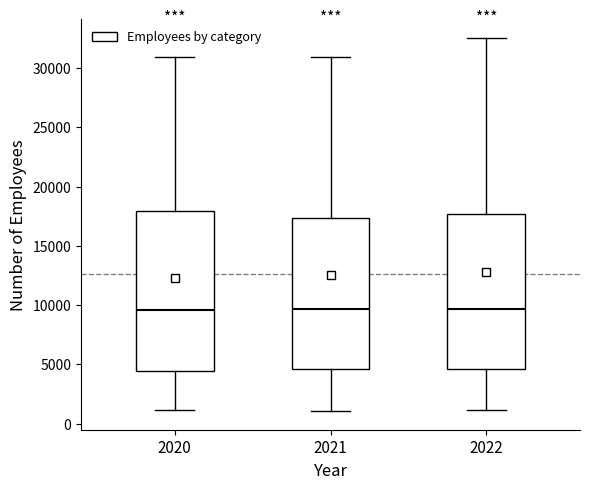

Where does the upper whisker of the box at x = 2020 end on the y-axis? The values are not printed on the chart, so give them approximately, as read against the axis.

31000